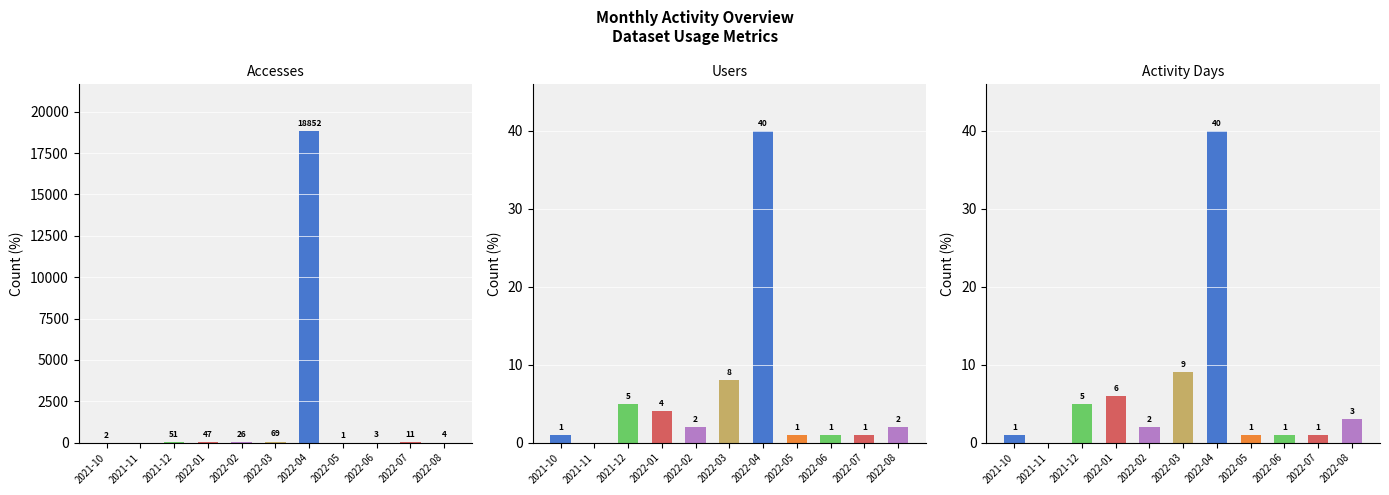

What is the sum of the Activity Days values at 2022-03 and 2022-02?

11